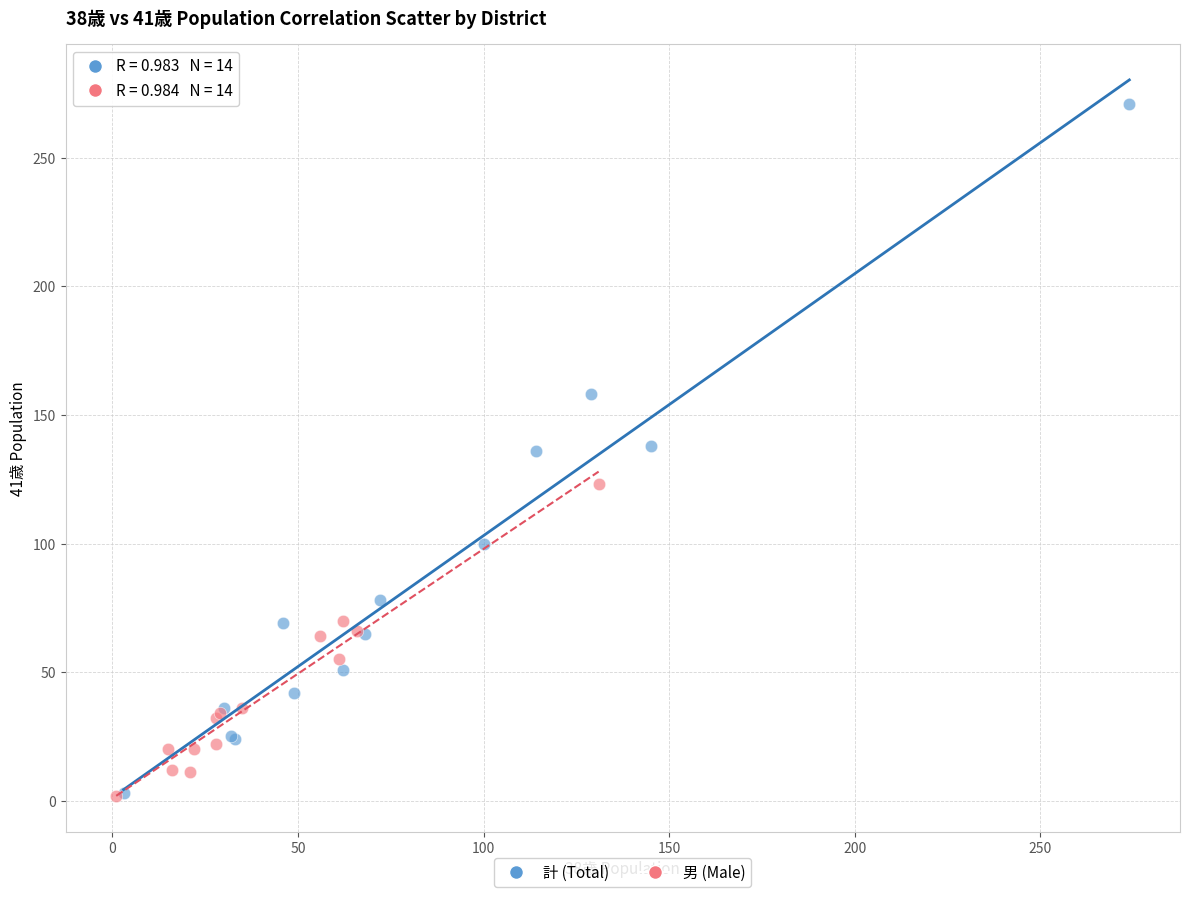

Which series has the largest Y range (max minus min)?

計 (Total)